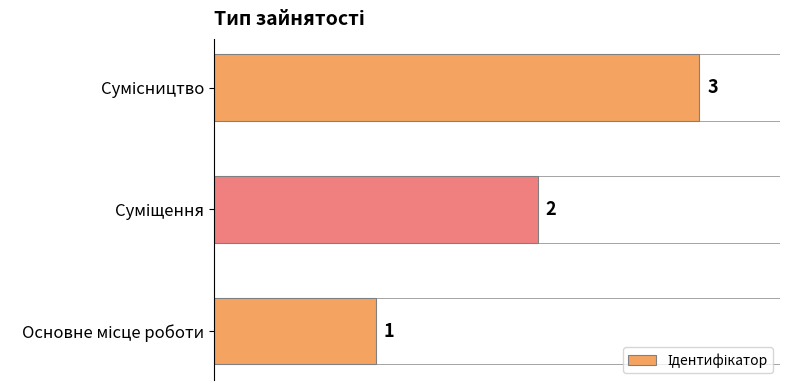

What is the maximum value shown in the chart?

3